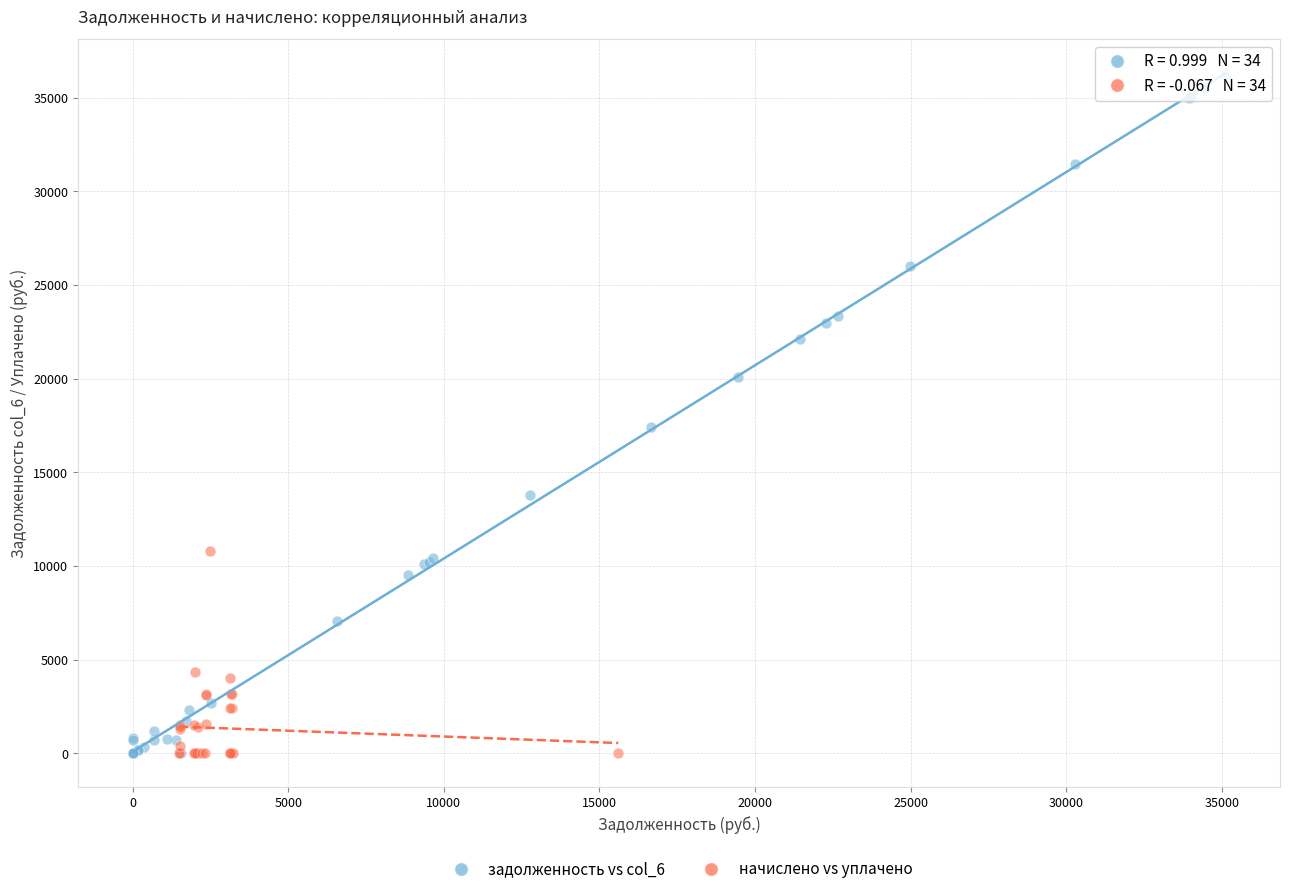

Which series reaches the maximum Y coordinate?

задолженность vs col_6